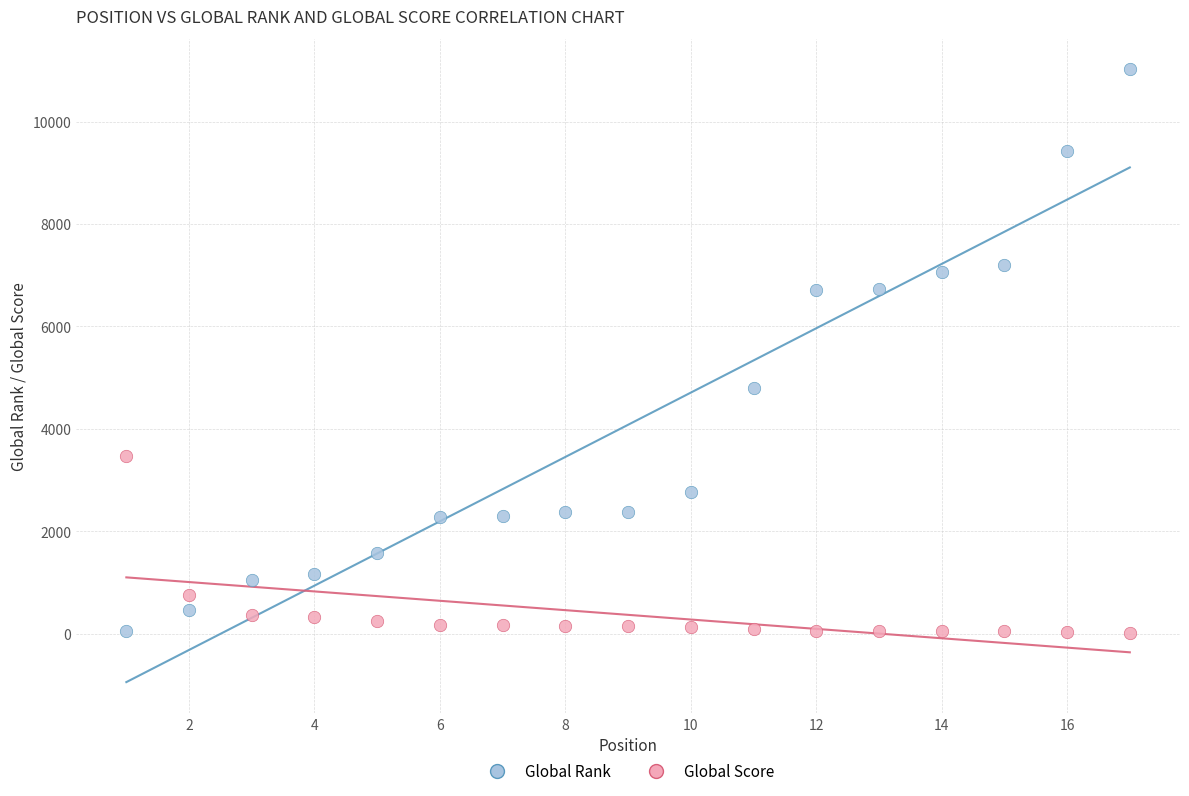

What is the X range (max minus min) for the scatter plot?

16